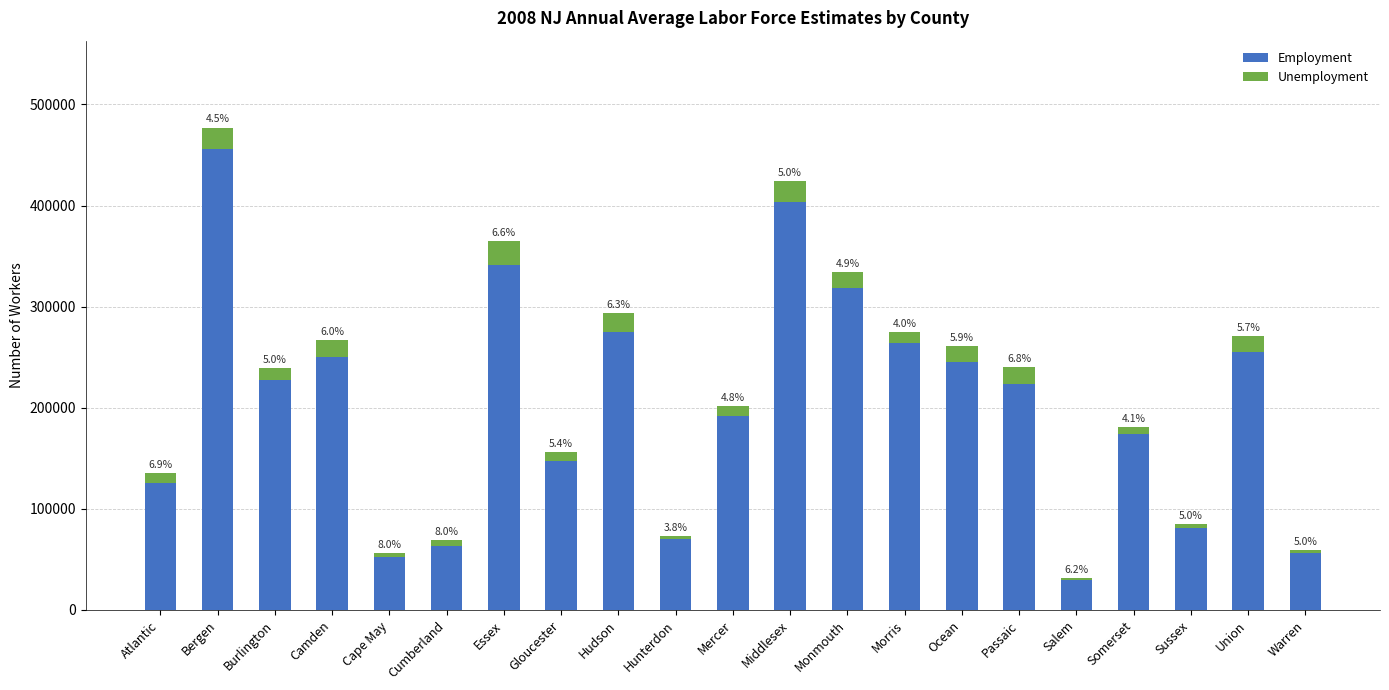

What are all the series names shown in the legend?

Employment, Unemployment